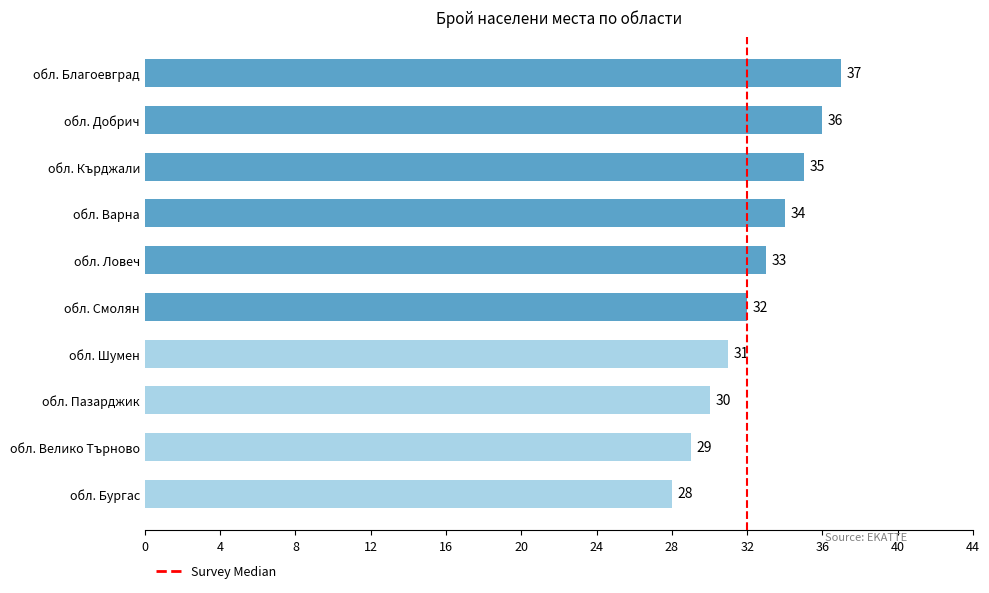

What is the approximate value at обл. Кърджали?

35